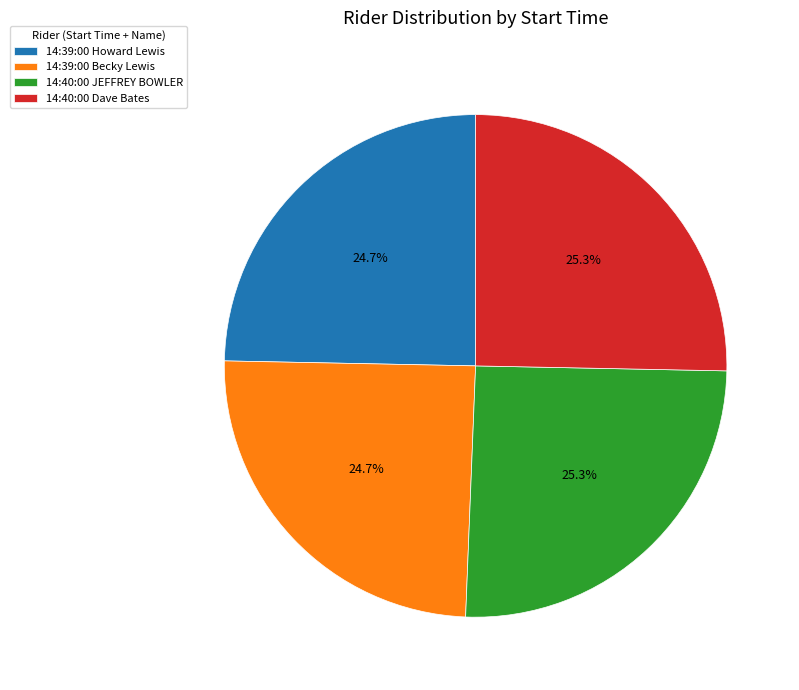

Which has a higher value, 14:39:00 Howard Lewis or 14:40:00 JEFFREY BOWLER?

14:40:00 JEFFREY BOWLER